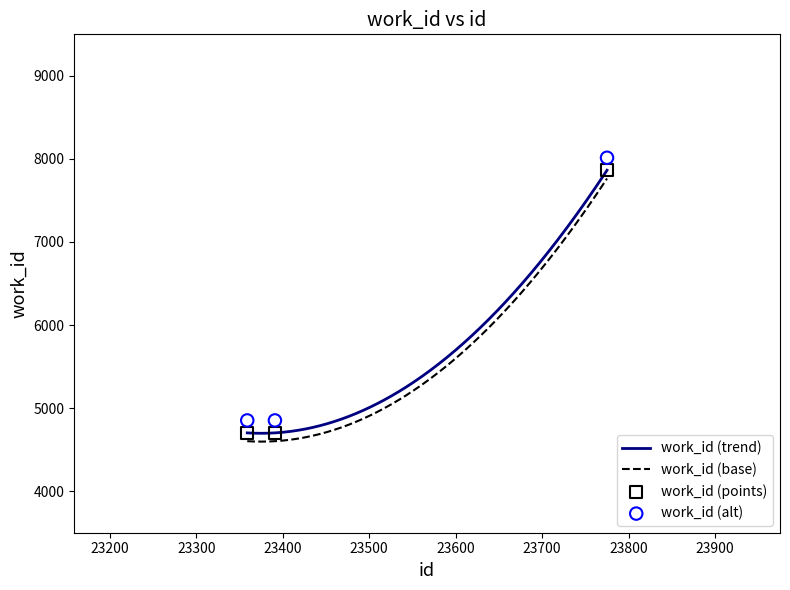

Which has a higher value, 23775 or 23359?

23775